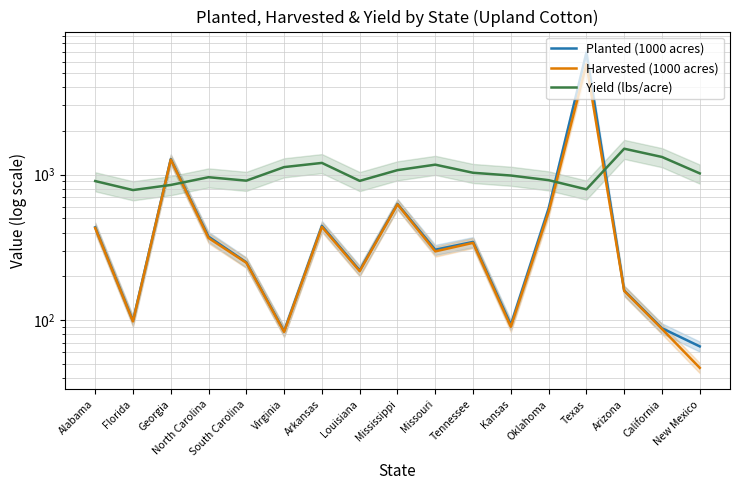

How many categories are shown in the chart?

17